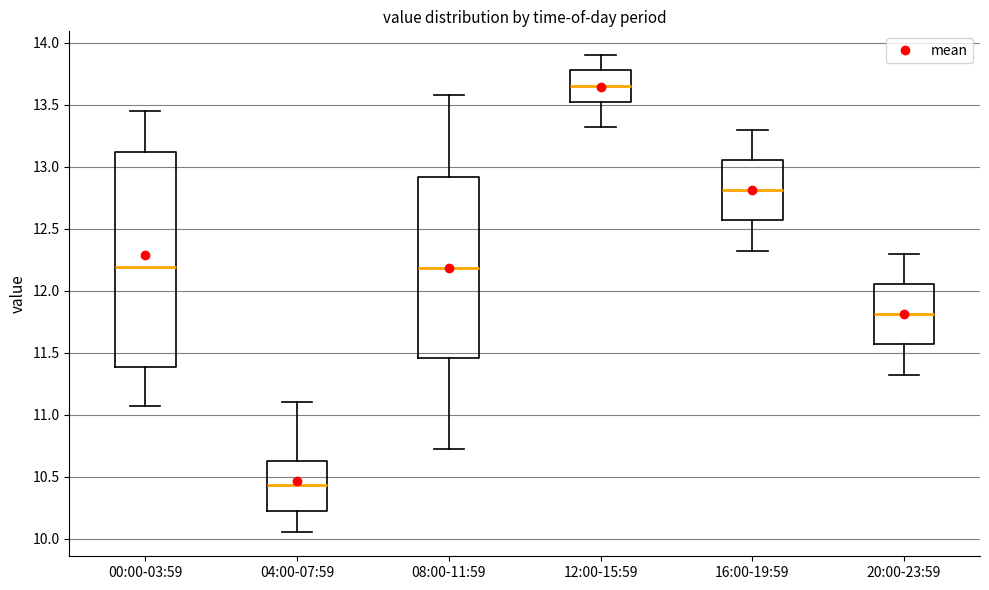

Where does the upper whisker of the box for 20:00-23:59 end on the y-axis? The values are not printed on the chart, so give them approximately, as read against the axis.

12.30